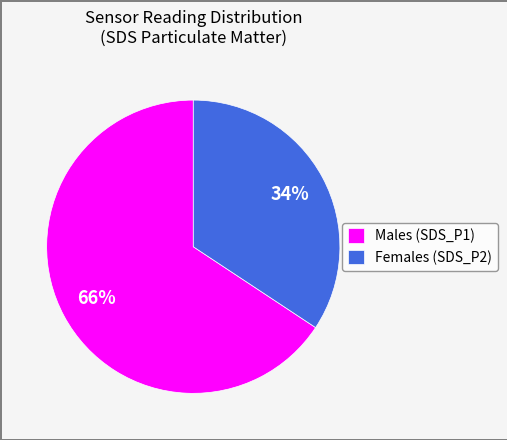

How many segments does this pie chart have?

2